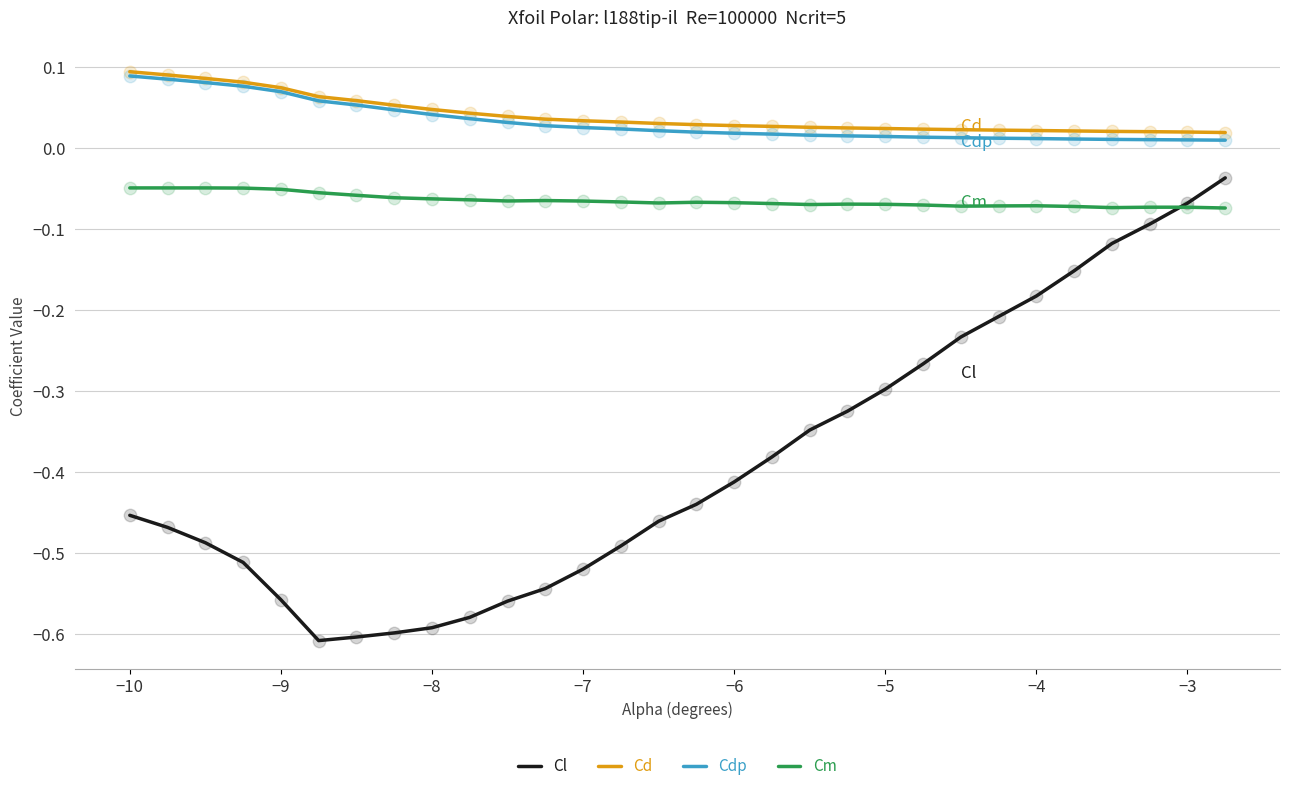

At how many categories does at least one series exceed 0?

30